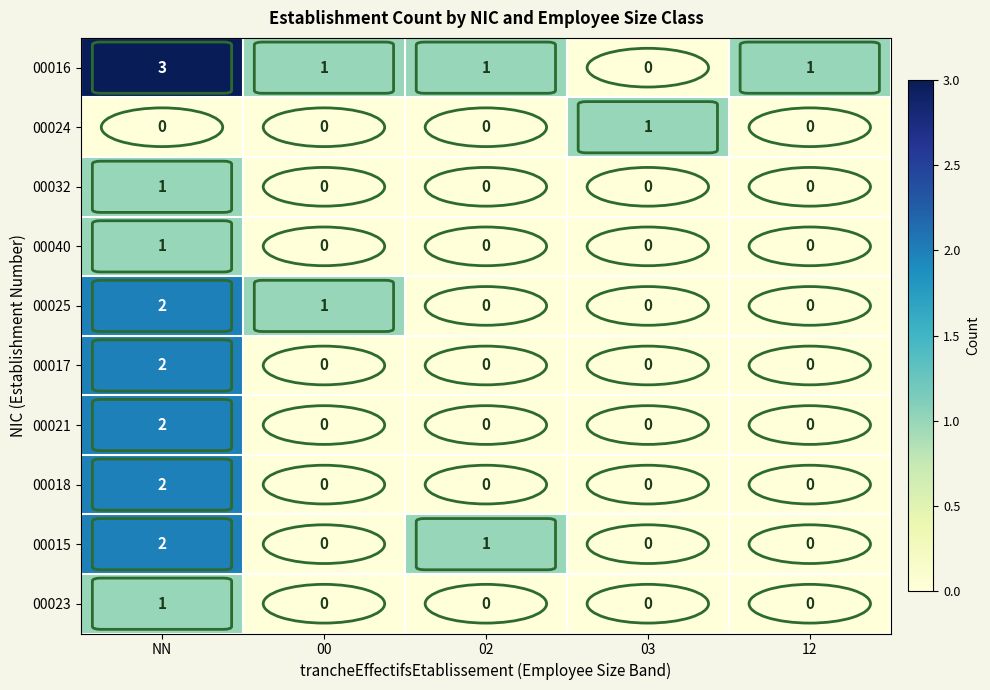

Which series has the largest range (max minus min)?

00016